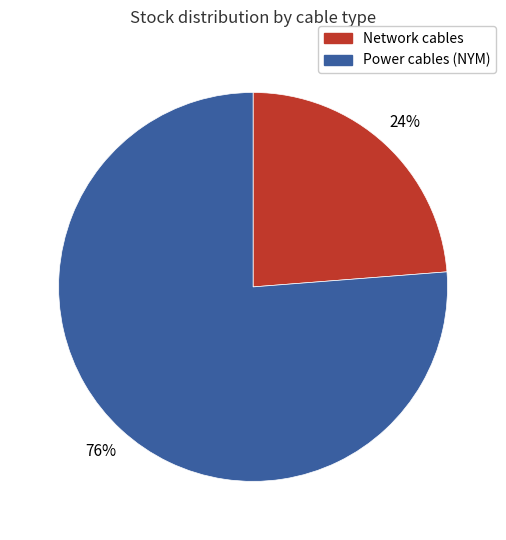

To the nearest percent, what is the average slice percentage?

50%